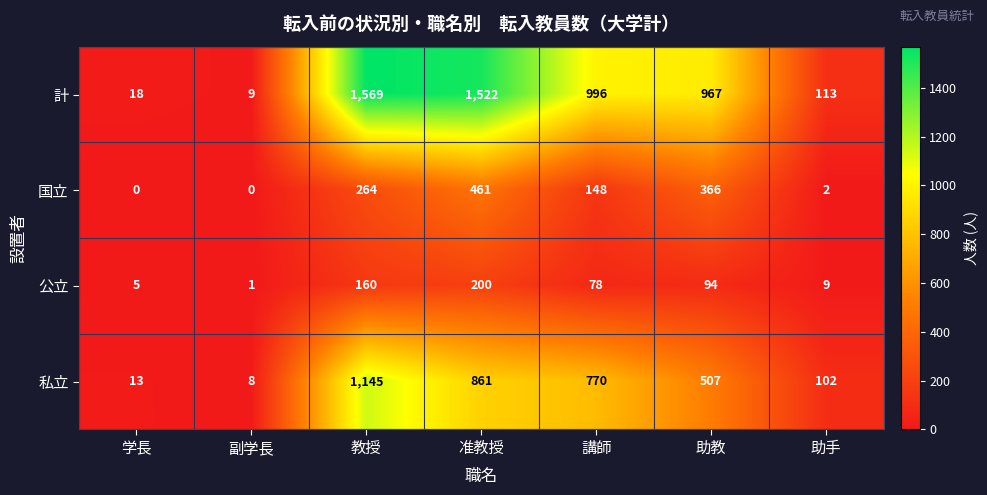

Which series has the largest range (max minus min)?

計